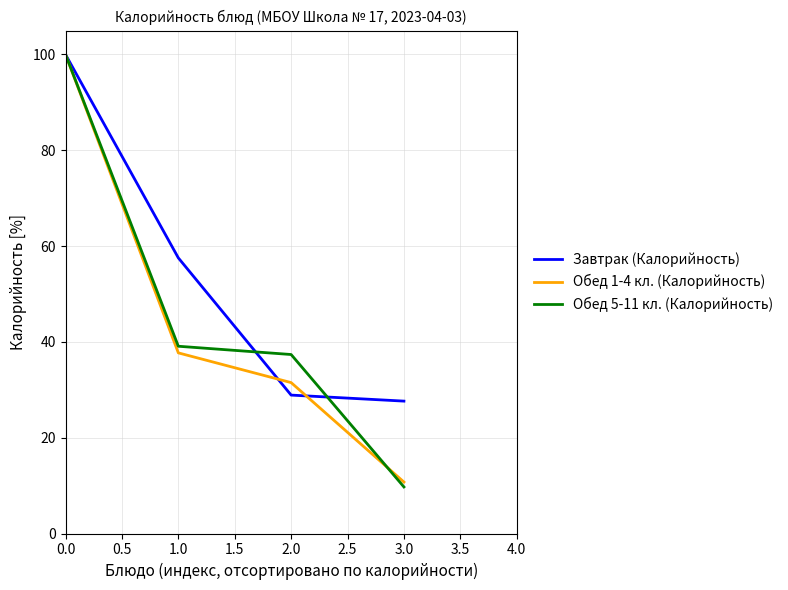

Is it true that Обед 5-11 кл. (Калорийность) equals 100.0 at 0.0?

True